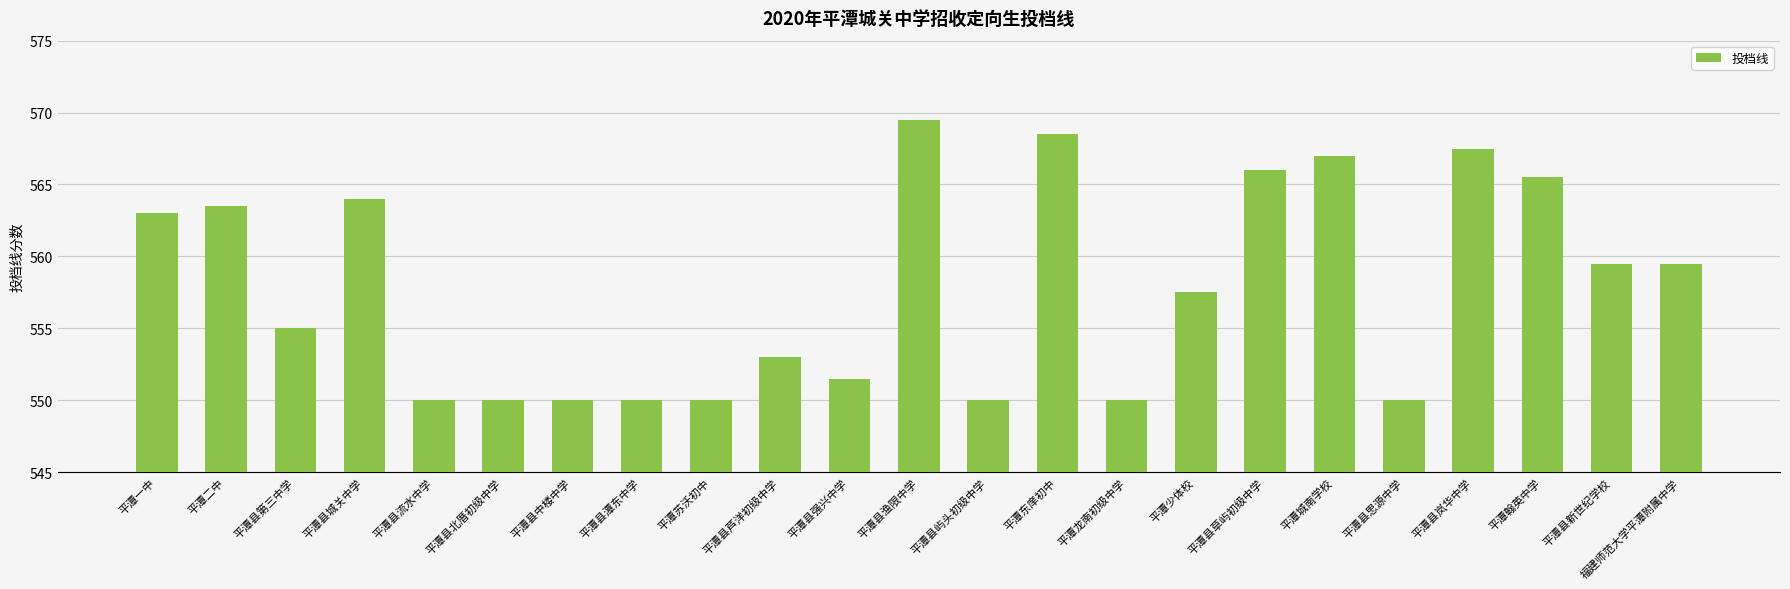

At which category does the chart reach its peak across all series?

平潭县渔限中学